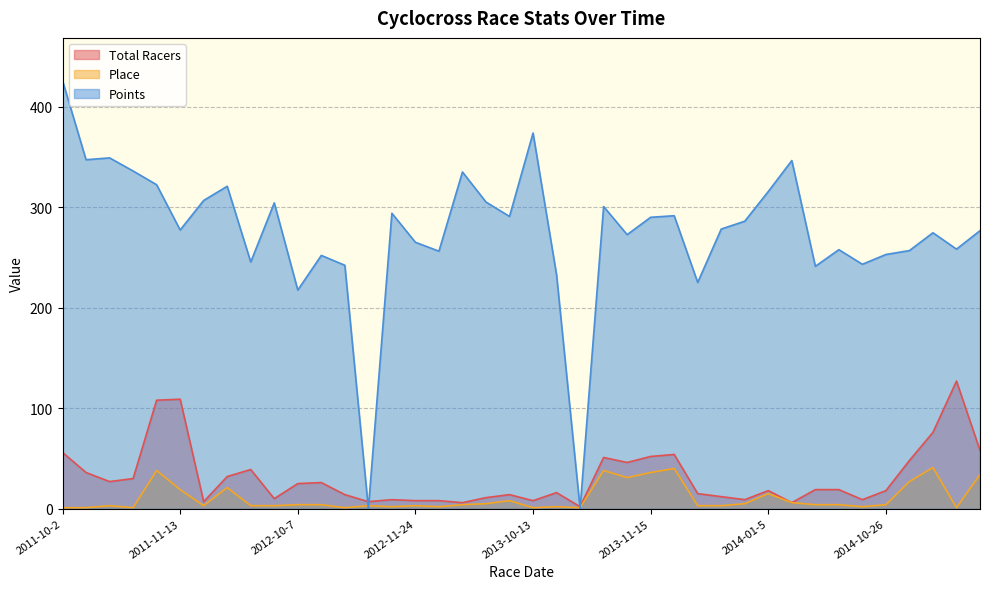

In Place, how many points are lower than both neighbors (excluding endpoints)?

10